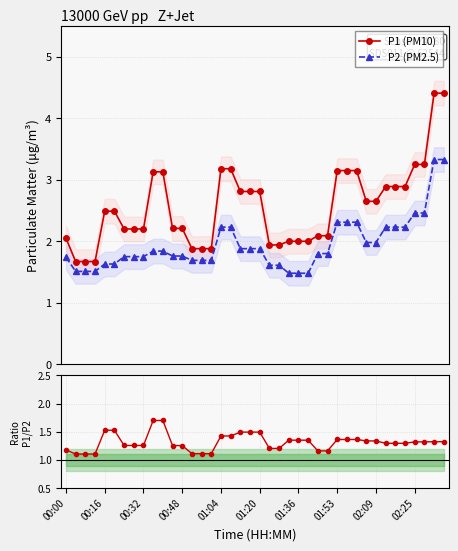

Which series has the widest spread of values?

P1 (PM10)